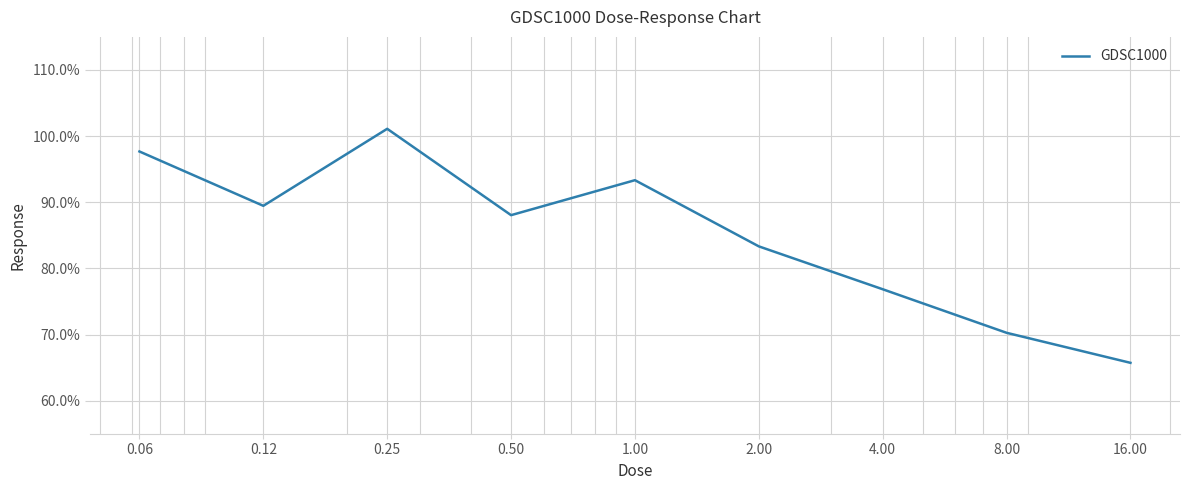

What is the difference between the maximum and minimum values?

35.4